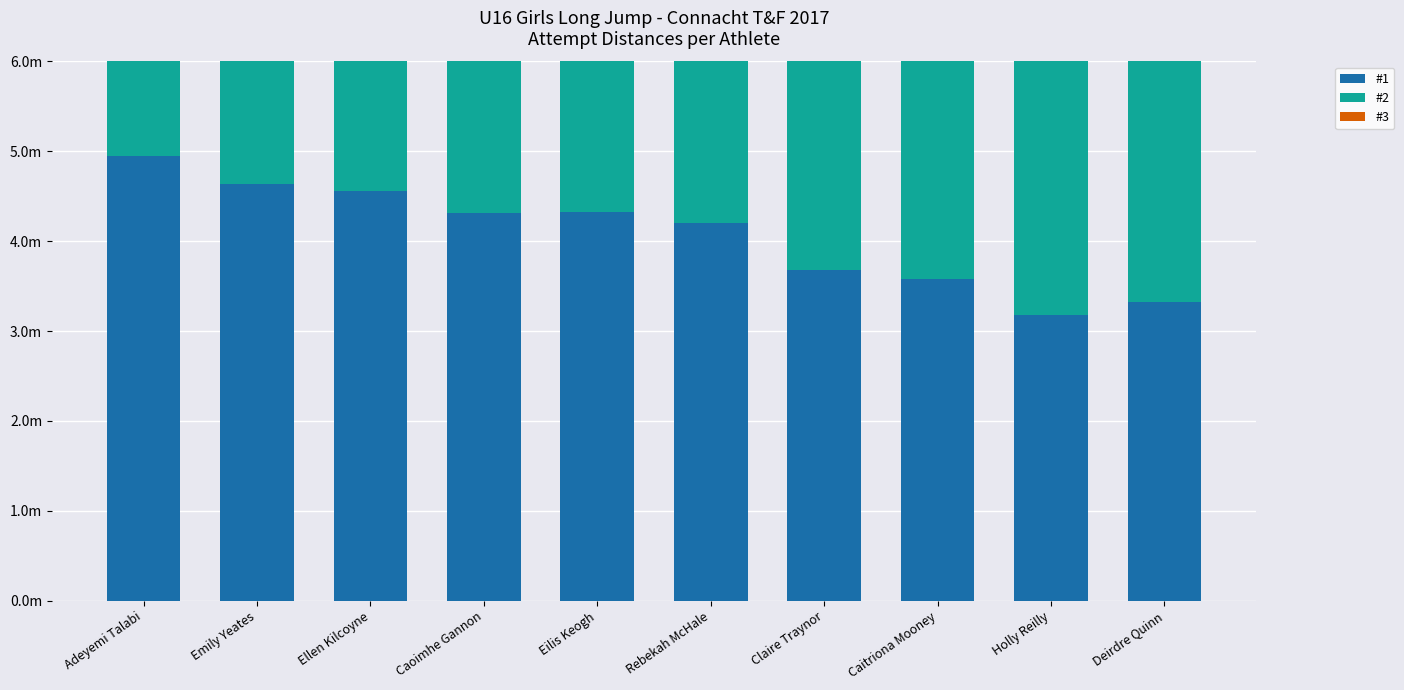

Which category has the highest value across all series?

Adeyemi Talabi